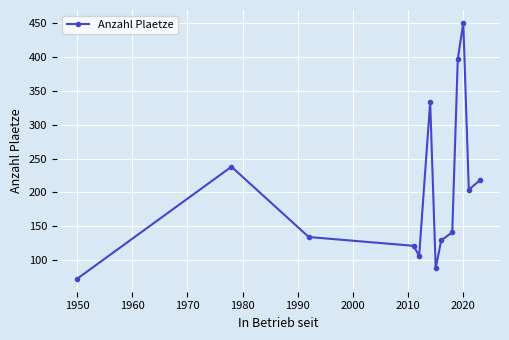

How many points are lower than both their immediate neighbors (excluding endpoints)?

3